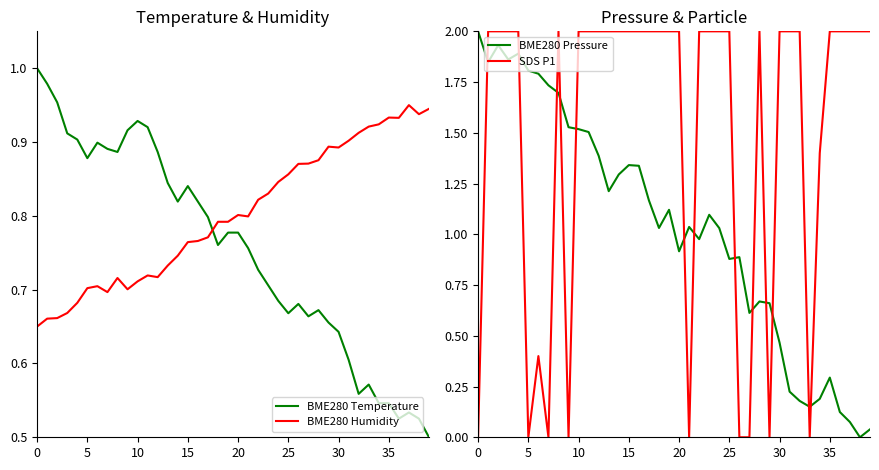

Reading right to left, list all the values displayed in this chart.

BME280 Temperature: 0.5	0.5	0.5	0.5	0.5	0.5	0.6	0.6	0.6	0.6	0.7	0.7	0.7	0.7	0.7	0.7	0.7	0.7	0.8	0.8	0.8	0.8	0.8	0.8	0.8	0.8	0.8	0.9	0.9	0.9	0.9	0.9	0.9	0.9	0.9	0.9	0.9	1.0	1.0	1.0
BME280 Humidity: 0.9	0.9	0.9	0.9	0.9	0.9	0.9	0.9	0.9	0.9	0.9	0.9	0.9	0.9	0.9	0.8	0.8	0.8	0.8	0.8	0.8	0.8	0.8	0.8	0.8	0.7	0.7	0.7	0.7	0.7	0.7	0.7	0.7	0.7	0.7	0.7	0.7	0.7	0.7	0.7
BME280 Pressure: 0.0	0.0	0.1	0.1	0.3	0.2	0.2	0.2	0.2	0.5	0.7	0.7	0.6	0.9	0.9	1.0	1.1	1.0	1.0	0.9	1.1	1.0	1.2	1.3	1.3	1.3	1.2	1.4	1.5	1.5	1.5	1.7	1.7	1.8	1.8	1.9	1.9	1.9	1.8	2.0
SDS P1: 2.0	2.0	2.0	2.0	2.0	1.4	0.0	2.0	2.0	2.0	0.0	2.0	0.0	0.0	2.0	2.0	2.0	2.0	0.0	2.0	2.0	2.0	2.0	2.0	2.0	2.0	2.0	2.0	2.0	2.0	0.0	2.0	0.0	0.4	0.0	2.0	2.0	2.0	2.0	0.0